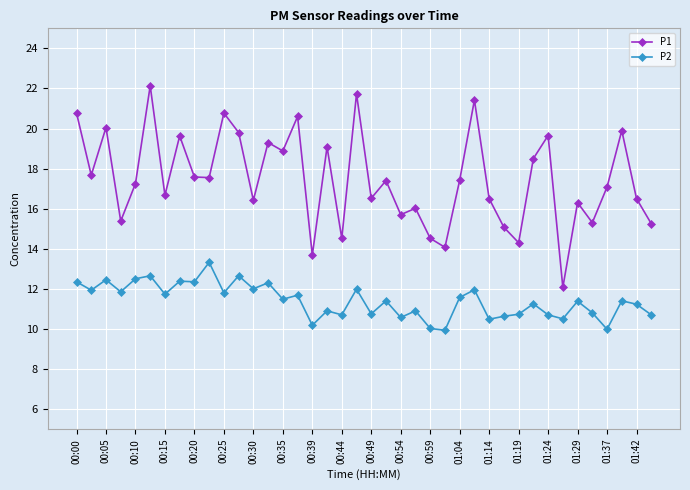

What are all the series names shown in the legend?

P1, P2